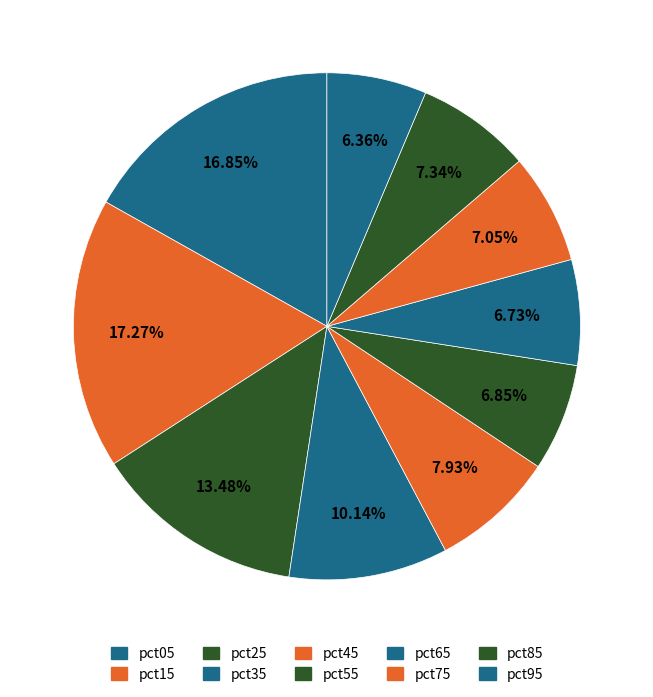

Is it true that pct05 is 8% of the pie?

False